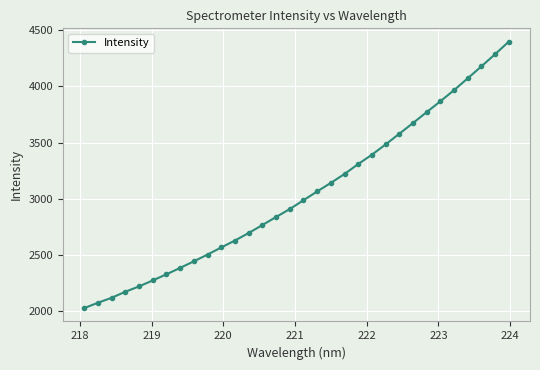

What is the value of the 27th point from the left?

3866.7